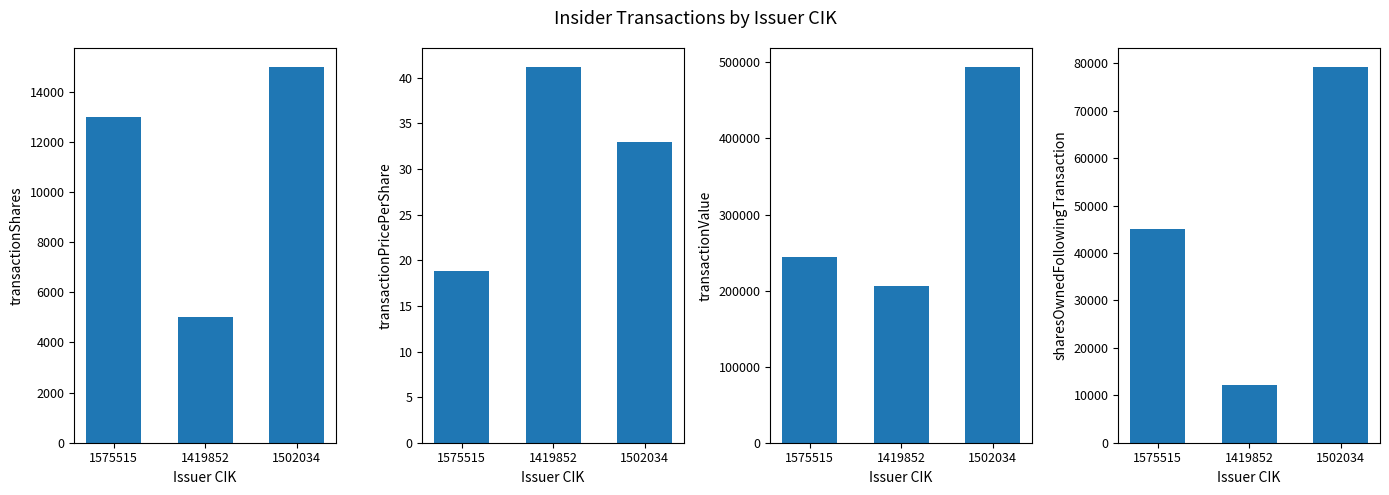

Rank the categories by transactionPricePerShare value from highest to lowest.

1419852, 1502034, 1575515